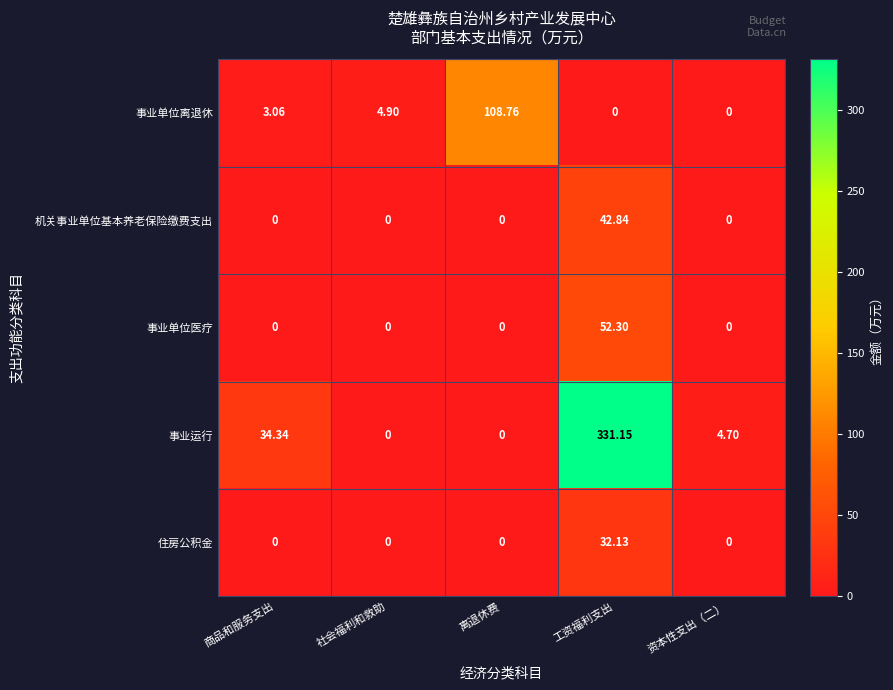

Which series has the widest spread of values?

事业运行